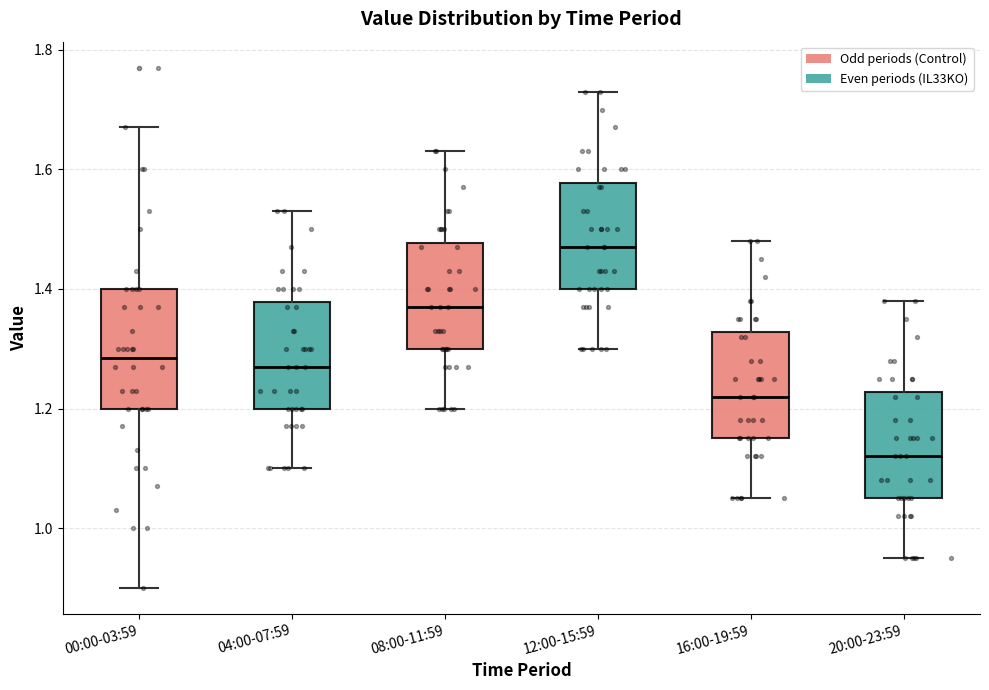

Which box's median line is the highest?

12:00-15:59